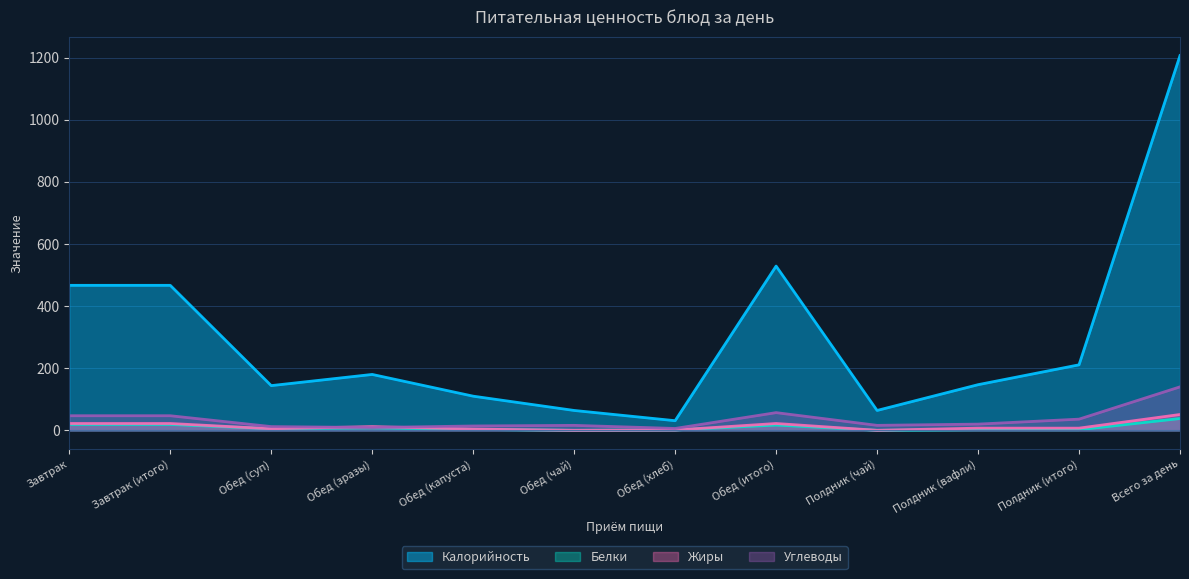

How many times do Жиры and Углеводы cross each other?

2